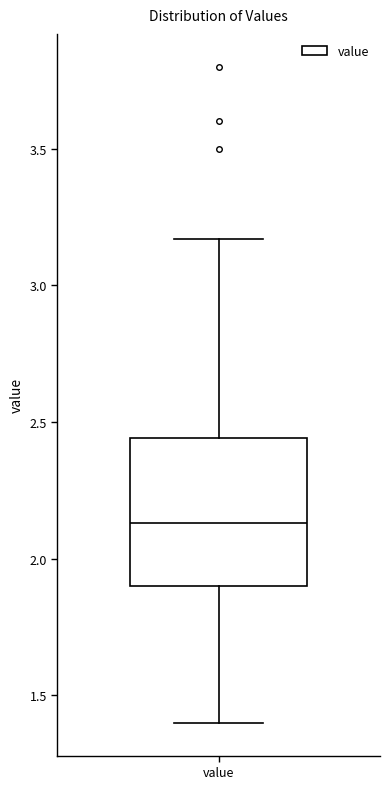

Transcribe this box plot: give where the median line is, the range the box spans, and where the two whiskers end, as read against the y-axis. The values are not printed on the chart, so give them approximately, as read against the axis.

median 2.15, box 1.90 to 2.45, whiskers 1.40 to 3.15